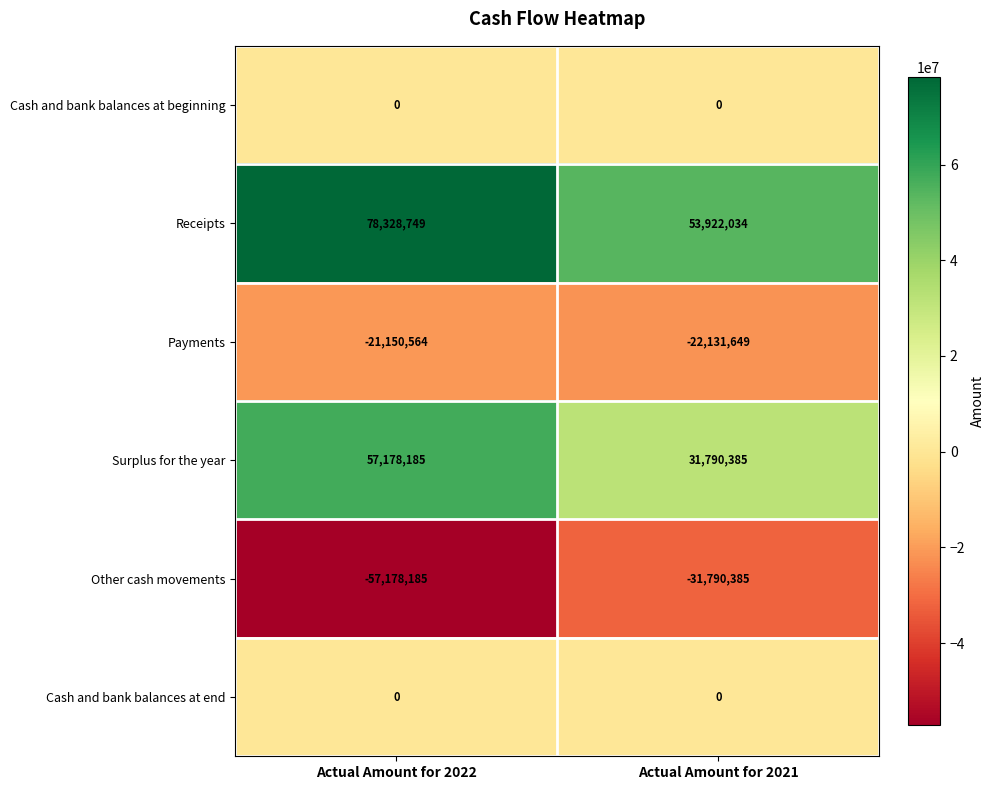

Is it true that Surplus for the year equals 14311832 at Actual Amount for 2021?

False